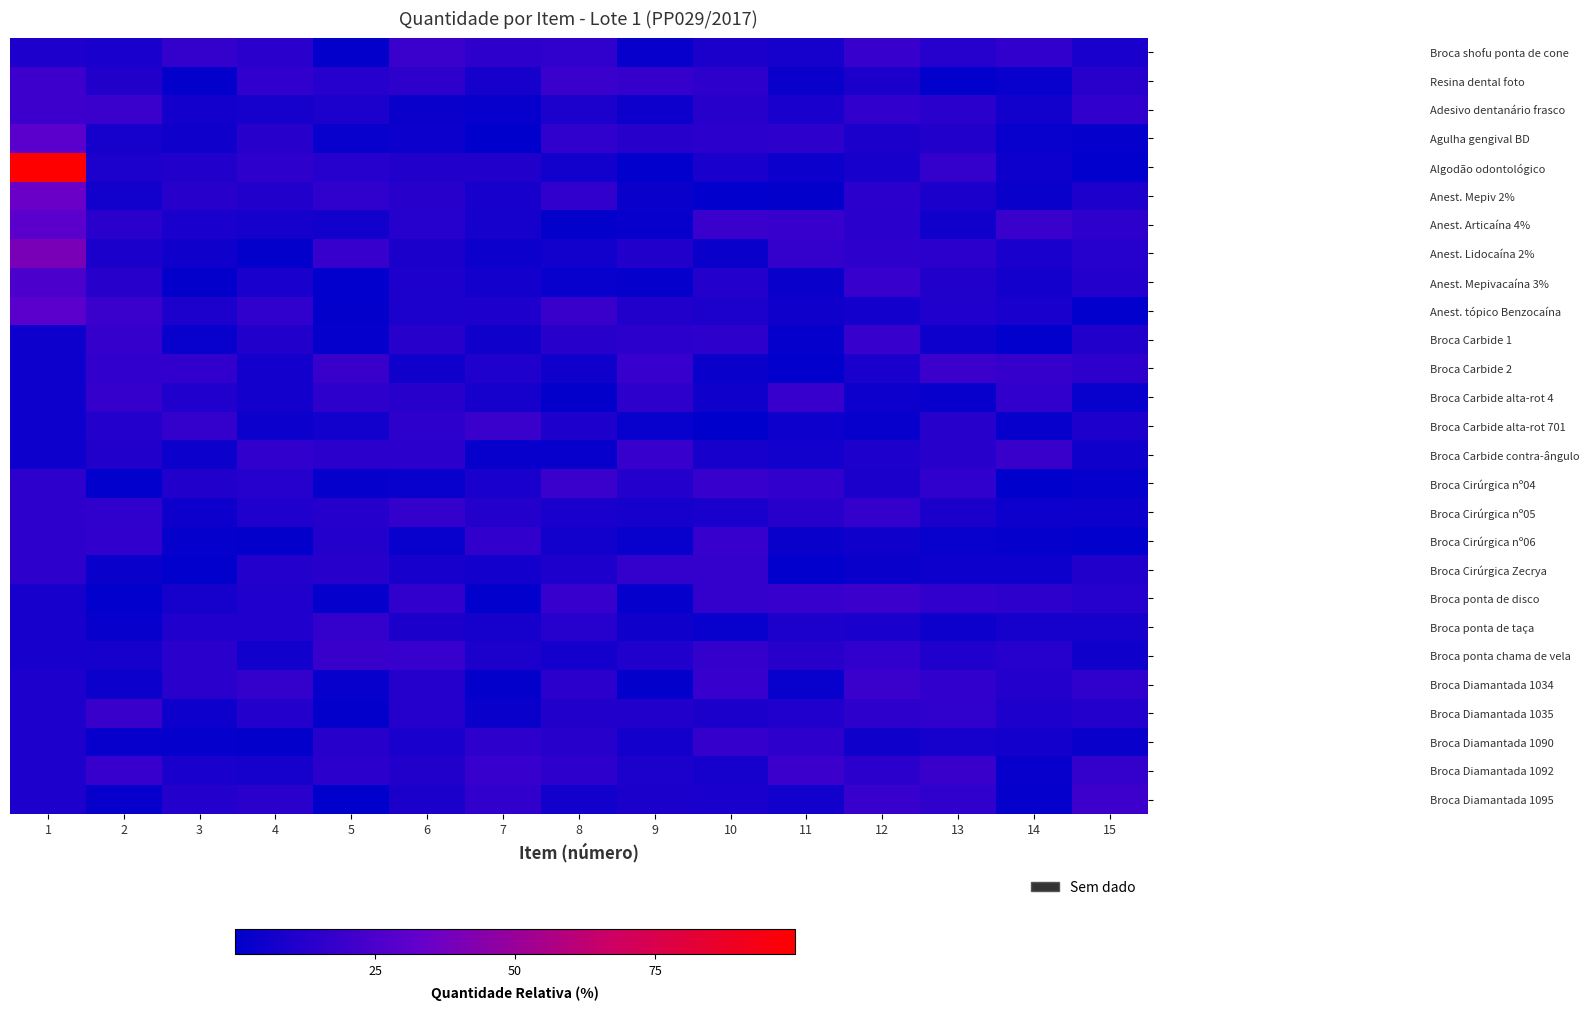

List the series in order of their peak value, lowest first.

Broca ponta de taça, Broca Cirúrgica nº05, Broca Cirúrgica Zecrya, Broca Diamantada 1090, Broca Carbide 1, Broca Cirúrgica nº06, Broca Carbide alta-rot 4, Broca Diamantada 1035, Broca ponta chama de vela, Broca Carbide contra-ângulo, Broca Diamantada 1034, Broca Cirúrgica nº04, Broca Carbide alta-rot 701, Broca shofu ponta de cone, Broca ponta de disco, Broca Diamantada 1092, Broca Carbide 2, Broca Diamantada 1095, Resina dental foto, Adesivo dentanário frasco, Anest. Mepivacaína 3%, Agulha gengival BD, Anest. Articaína 4%, Anest. tópico Benzocaína, Anest. Mepiv 2%, Anest. Lidocaína 2%, Algodão odontológico